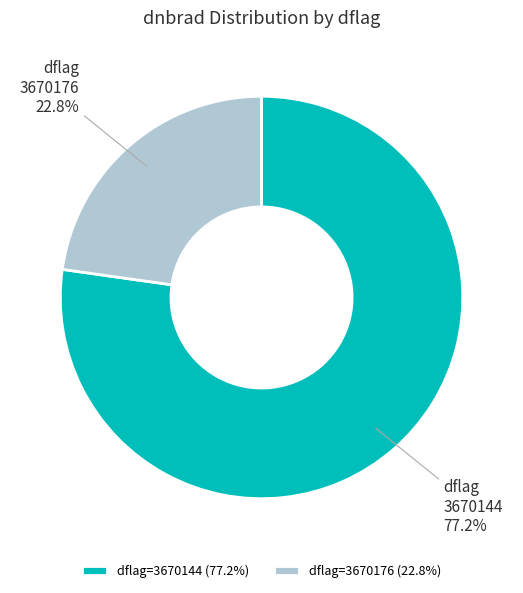

Count the number of slices in the pie.

2